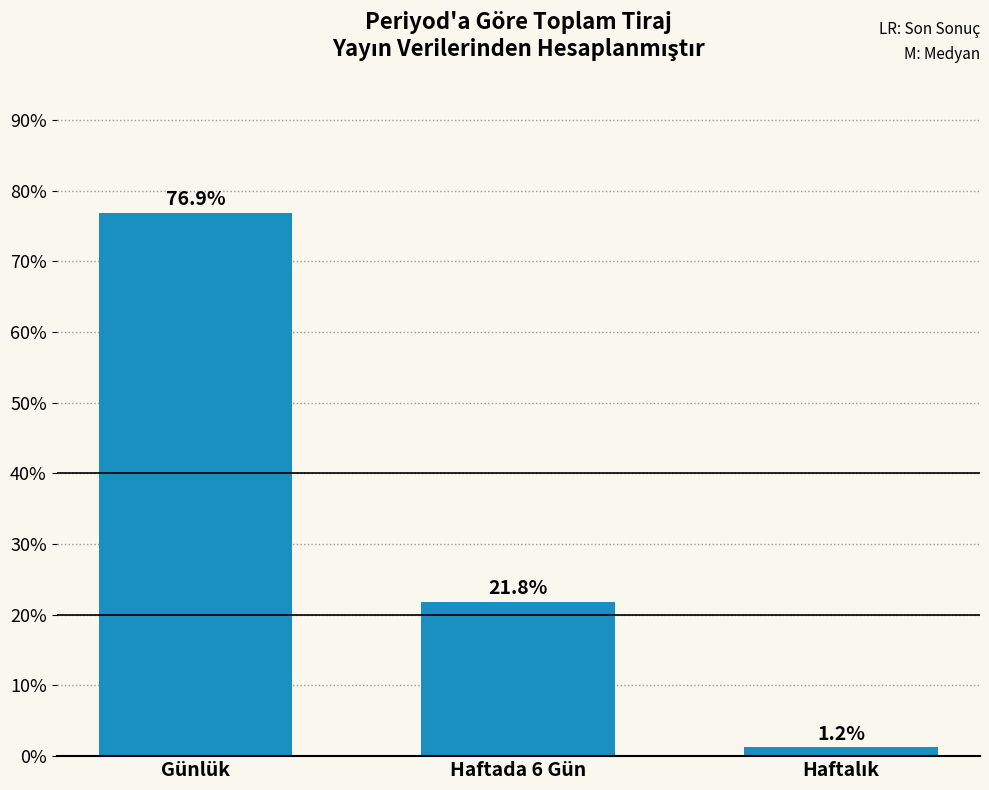

What is the label of the 3rd bar from the right?

Günlük